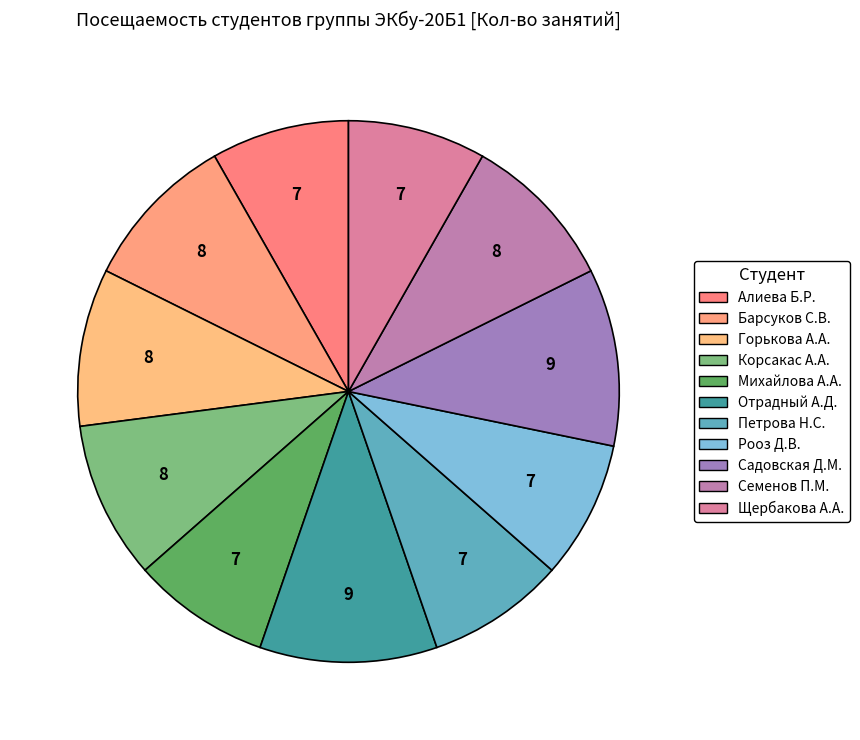

What is the largest slice in the pie chart?

Отрадный А.Д.